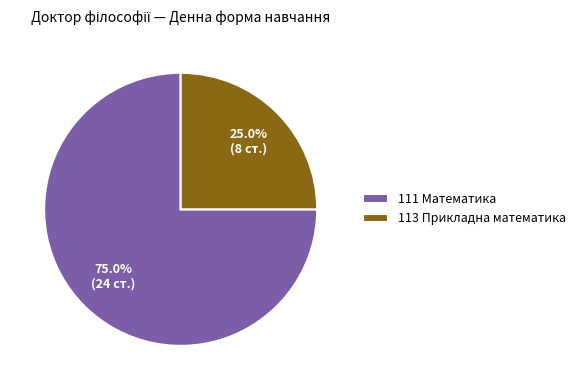

Is it true that 111 Математика is 75% of the pie?

True